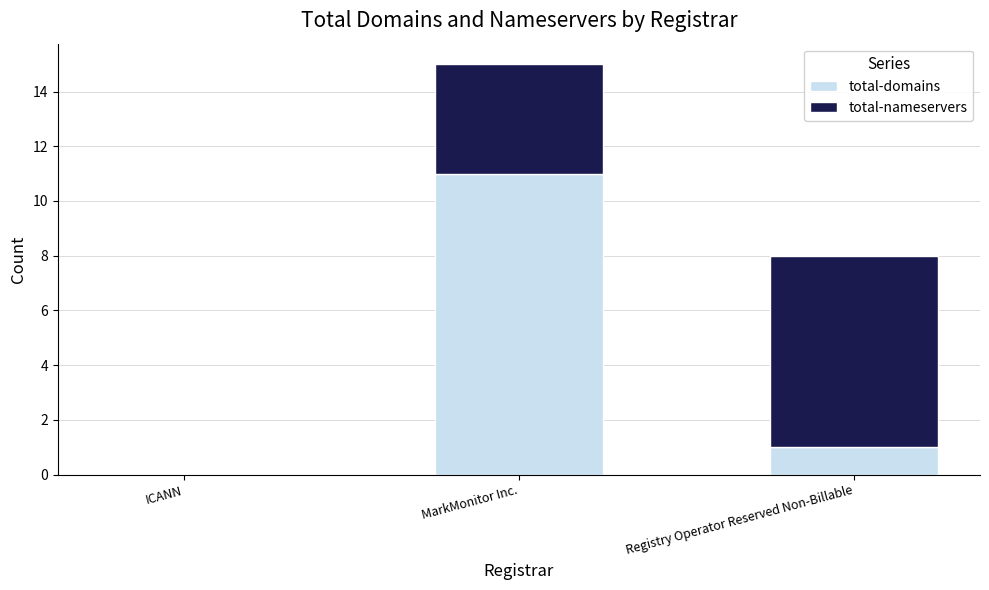

At which label does total-domains reach its peak?

MarkMonitor Inc.